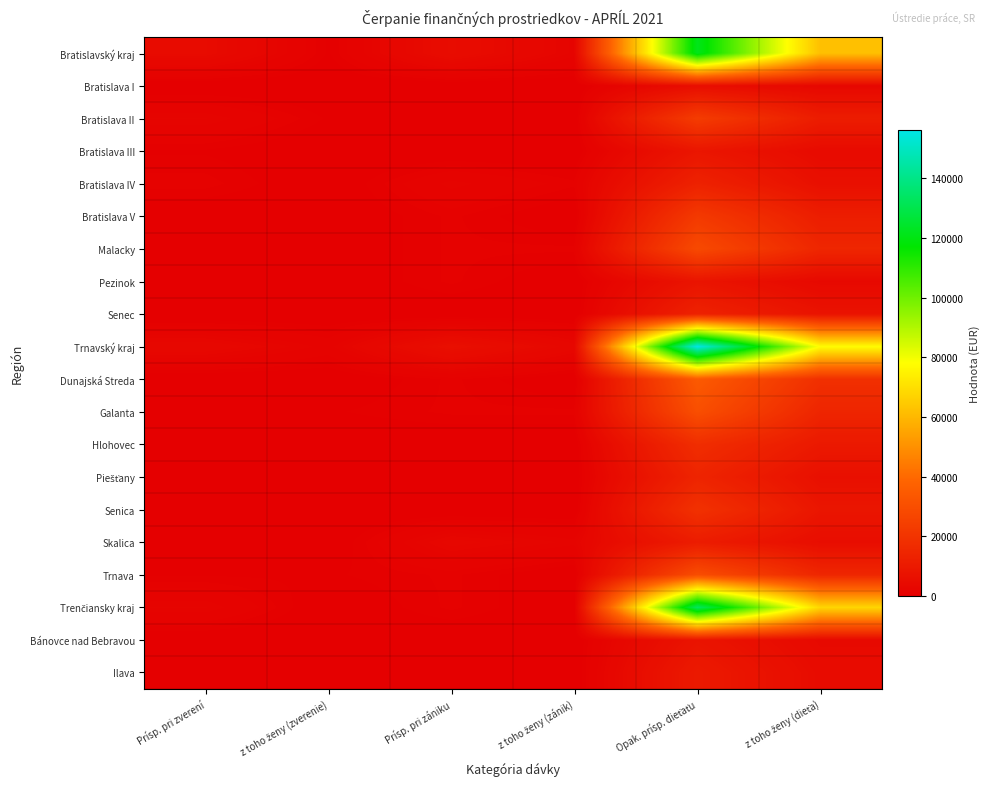

How many data points does each series have?

6